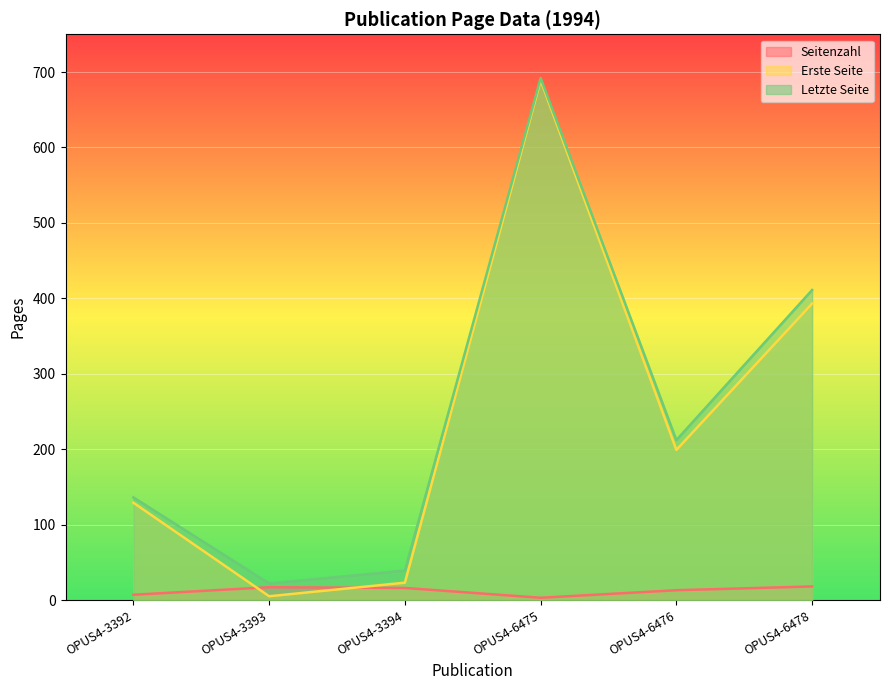

At OPUS4-3393, list the series in order from largest to smallest.

Letzte Seite, Seitenzahl, Erste Seite